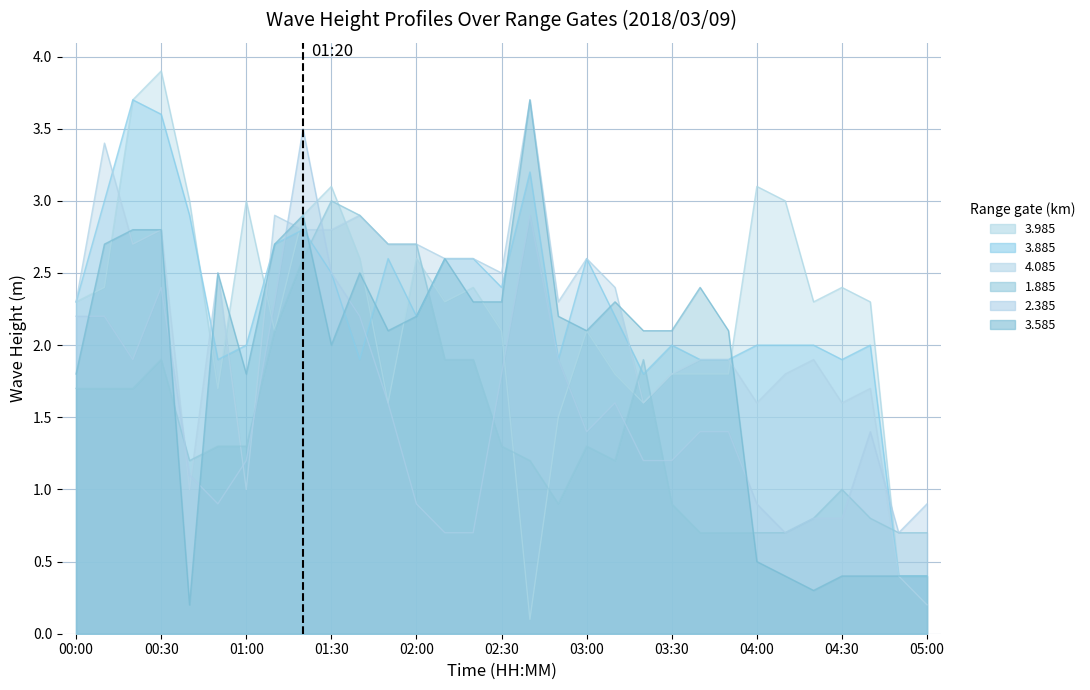

Is it true that 3.985 equals 0.7 at 04:50?

False